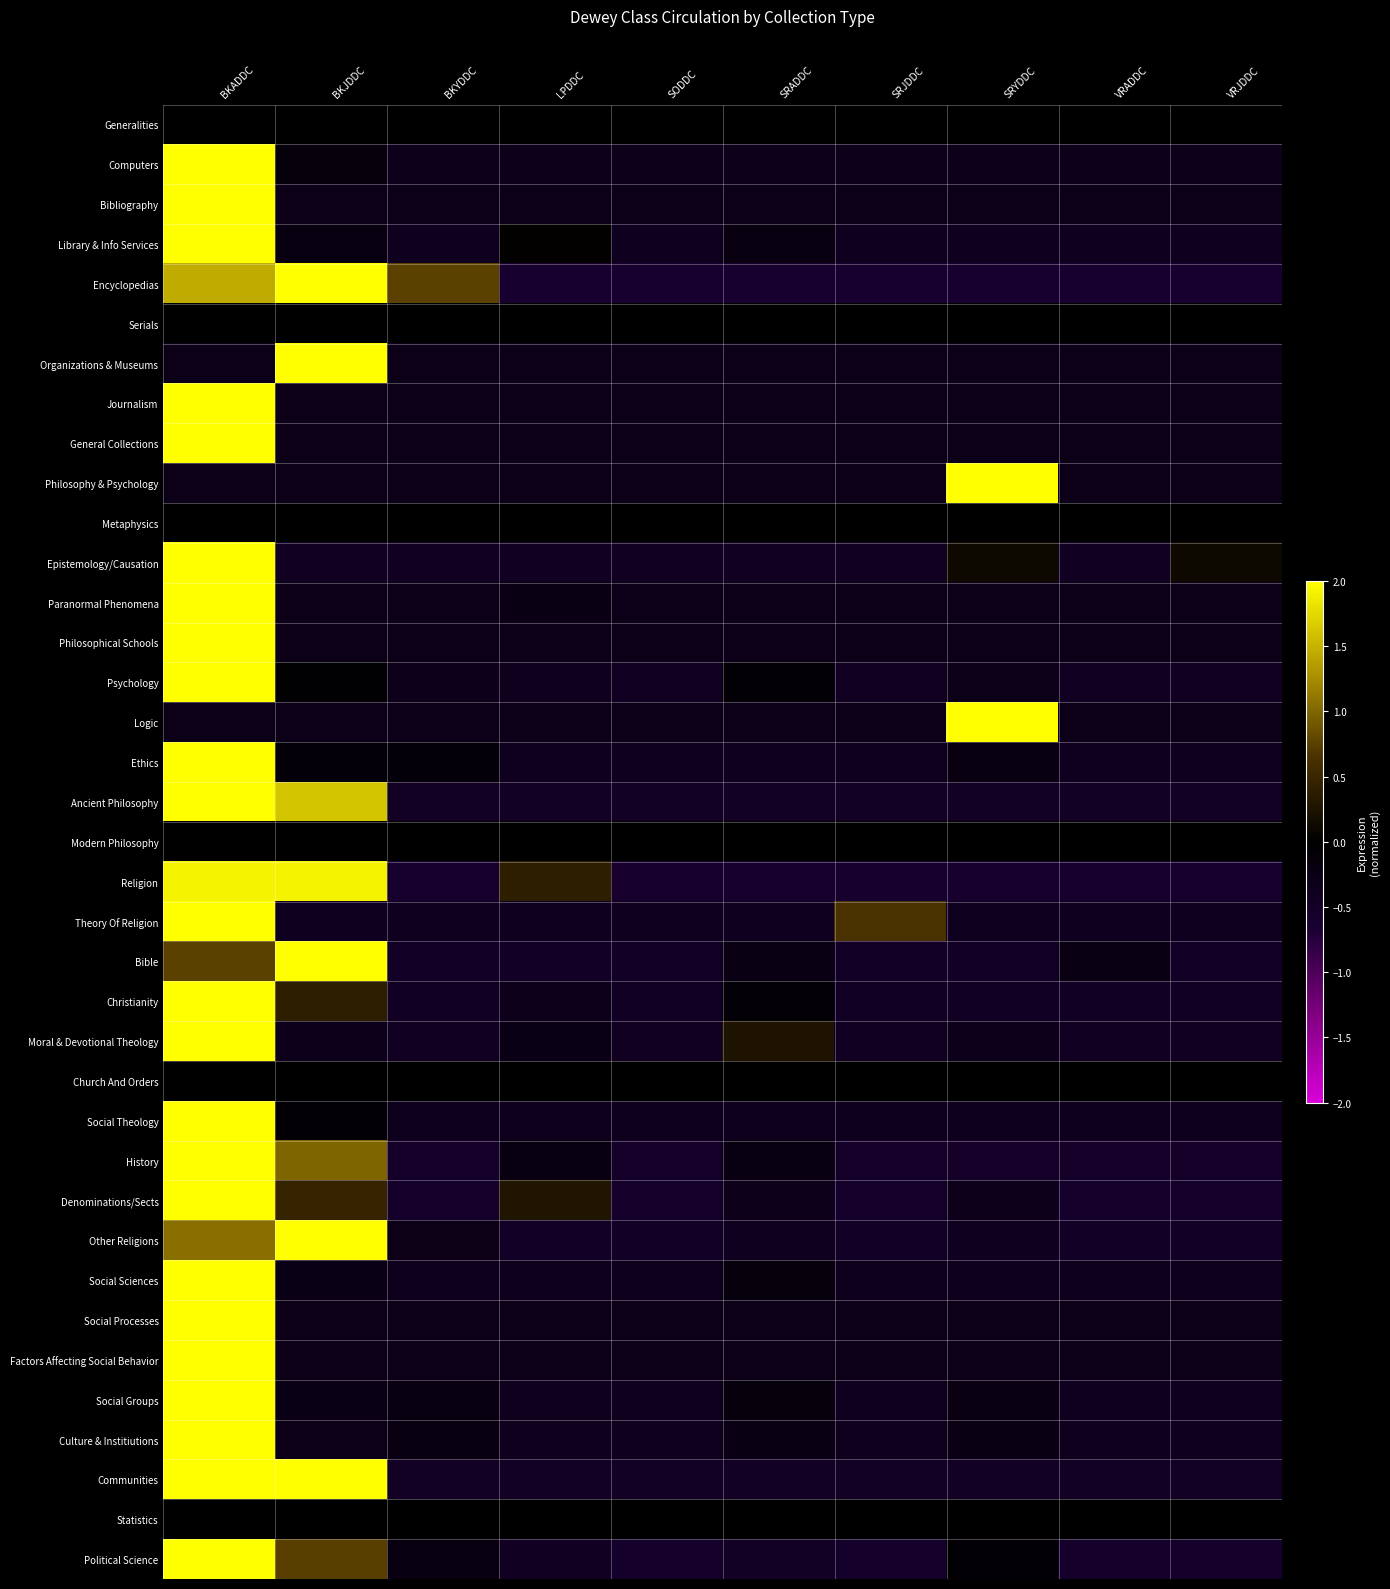

Reading left to right, list all the values displayed in this chart.

Generalities: BKADDC=0.0	BKJDDC=0.0	BKYDDC=0.0	LPDDC=0.0	SODDC=0.0	SRADDC=0.0	SRJDDC=0.0	SRYDDC=0.0	VRADDC=0.0	VRJDDC=0.0
Computers: BKADDC=3.0	BKJDDC=-0.2	BKYDDC=-0.4	LPDDC=-0.4	SODDC=-0.4	SRADDC=-0.4	SRJDDC=-0.4	SRYDDC=-0.4	VRADDC=-0.4	VRJDDC=-0.4
Bibliography: BKADDC=3.0	BKJDDC=-0.3	BKYDDC=-0.3	LPDDC=-0.3	SODDC=-0.3	SRADDC=-0.3	SRJDDC=-0.3	SRYDDC=-0.3	VRADDC=-0.3	VRJDDC=-0.3
Library & Info Services: BKADDC=3.0	BKJDDC=-0.2	BKYDDC=-0.4	LPDDC=0.0	SODDC=-0.4	SRADDC=-0.2	SRJDDC=-0.4	SRYDDC=-0.4	VRADDC=-0.4	VRJDDC=-0.4
Encyclopedias: BKADDC=1.5	BKJDDC=2.1	BKYDDC=0.8	LPDDC=-0.6	SODDC=-0.6	SRADDC=-0.6	SRJDDC=-0.6	SRYDDC=-0.6	VRADDC=-0.6	VRJDDC=-0.6
Serials: BKADDC=0.0	BKJDDC=0.0	BKYDDC=0.0	LPDDC=0.0	SODDC=0.0	SRADDC=0.0	SRJDDC=0.0	SRYDDC=0.0	VRADDC=0.0	VRJDDC=0.0
Organizations & Museums: BKADDC=-0.3	BKJDDC=3.0	BKYDDC=-0.3	LPDDC=-0.3	SODDC=-0.3	SRADDC=-0.3	SRJDDC=-0.3	SRYDDC=-0.3	VRADDC=-0.3	VRJDDC=-0.3
Journalism: BKADDC=3.0	BKJDDC=-0.3	BKYDDC=-0.3	LPDDC=-0.3	SODDC=-0.3	SRADDC=-0.3	SRJDDC=-0.3	SRYDDC=-0.3	VRADDC=-0.3	VRJDDC=-0.3
General Collections: BKADDC=3.0	BKJDDC=-0.3	BKYDDC=-0.3	LPDDC=-0.3	SODDC=-0.3	SRADDC=-0.3	SRJDDC=-0.3	SRYDDC=-0.3	VRADDC=-0.3	VRJDDC=-0.3
Philosophy & Psychology: BKADDC=-0.3	BKJDDC=-0.3	BKYDDC=-0.3	LPDDC=-0.3	SODDC=-0.3	SRADDC=-0.3	SRJDDC=-0.3	SRYDDC=3.0	VRADDC=-0.3	VRJDDC=-0.3
Metaphysics: BKADDC=0.0	BKJDDC=0.0	BKYDDC=0.0	LPDDC=0.0	SODDC=0.0	SRADDC=0.0	SRJDDC=0.0	SRYDDC=0.0	VRADDC=0.0	VRJDDC=0.0
Epistemology/Causation: BKADDC=2.9	BKJDDC=-0.5	BKYDDC=-0.5	LPDDC=-0.5	SODDC=-0.5	SRADDC=-0.5	SRJDDC=-0.5	SRYDDC=0.1	VRADDC=-0.5	VRJDDC=0.1
Paranormal Phenomena: BKADDC=3.0	BKJDDC=-0.3	BKYDDC=-0.3	LPDDC=-0.3	SODDC=-0.3	SRADDC=-0.3	SRJDDC=-0.3	SRYDDC=-0.3	VRADDC=-0.3	VRJDDC=-0.3
Philosophical Schools: BKADDC=3.0	BKJDDC=-0.3	BKYDDC=-0.3	LPDDC=-0.3	SODDC=-0.3	SRADDC=-0.3	SRJDDC=-0.3	SRYDDC=-0.3	VRADDC=-0.3	VRJDDC=-0.3
Psychology: BKADDC=3.0	BKJDDC=-0.0	BKYDDC=-0.3	LPDDC=-0.4	SODDC=-0.4	SRADDC=-0.1	SRJDDC=-0.4	SRYDDC=-0.3	VRADDC=-0.4	VRJDDC=-0.4
Logic: BKADDC=-0.3	BKJDDC=-0.3	BKYDDC=-0.3	LPDDC=-0.3	SODDC=-0.3	SRADDC=-0.3	SRJDDC=-0.3	SRYDDC=3.0	VRADDC=-0.3	VRJDDC=-0.3
Ethics: BKADDC=3.0	BKJDDC=-0.1	BKYDDC=-0.1	LPDDC=-0.4	SODDC=-0.4	SRADDC=-0.4	SRJDDC=-0.4	SRYDDC=-0.2	VRADDC=-0.4	VRJDDC=-0.4
Ancient Philosophy: BKADDC=2.3	BKJDDC=1.6	BKYDDC=-0.5	LPDDC=-0.5	SODDC=-0.5	SRADDC=-0.5	SRJDDC=-0.5	SRYDDC=-0.5	VRADDC=-0.5	VRJDDC=-0.5
Modern Philosophy: BKADDC=0.0	BKJDDC=0.0	BKYDDC=0.0	LPDDC=0.0	SODDC=0.0	SRADDC=0.0	SRJDDC=0.0	SRYDDC=0.0	VRADDC=0.0	VRJDDC=0.0
Religion: BKADDC=1.9	BKJDDC=1.9	BKYDDC=-0.6	LPDDC=0.4	SODDC=-0.6	SRADDC=-0.6	SRJDDC=-0.6	SRYDDC=-0.6	VRADDC=-0.6	VRJDDC=-0.6
Theory Of Religion: BKADDC=2.8	BKJDDC=-0.4	BKYDDC=-0.4	LPDDC=-0.4	SODDC=-0.4	SRADDC=-0.4	SRJDDC=0.7	SRYDDC=-0.4	VRADDC=-0.4	VRJDDC=-0.4
Bible: BKADDC=0.8	BKJDDC=2.8	BKYDDC=-0.5	LPDDC=-0.5	SODDC=-0.5	SRADDC=-0.3	SRJDDC=-0.5	SRYDDC=-0.5	VRADDC=-0.3	VRJDDC=-0.5
Christianity: BKADDC=2.9	BKJDDC=0.4	BKYDDC=-0.5	LPDDC=-0.3	SODDC=-0.5	SRADDC=-0.1	SRJDDC=-0.5	SRYDDC=-0.5	VRADDC=-0.5	VRJDDC=-0.5
Moral & Devotional Theology: BKADDC=2.9	BKJDDC=-0.3	BKYDDC=-0.4	LPDDC=-0.3	SODDC=-0.4	SRADDC=0.3	SRJDDC=-0.4	SRYDDC=-0.3	VRADDC=-0.4	VRJDDC=-0.4
Church And Orders: BKADDC=0.0	BKJDDC=0.0	BKYDDC=0.0	LPDDC=0.0	SODDC=0.0	SRADDC=0.0	SRJDDC=0.0	SRYDDC=0.0	VRADDC=0.0	VRJDDC=0.0
Social Theology: BKADDC=3.0	BKJDDC=-0.1	BKYDDC=-0.4	LPDDC=-0.4	SODDC=-0.4	SRADDC=-0.4	SRJDDC=-0.4	SRYDDC=-0.4	VRADDC=-0.4	VRJDDC=-0.4
History: BKADDC=2.7	BKJDDC=1.0	BKYDDC=-0.5	LPDDC=-0.2	SODDC=-0.5	SRADDC=-0.2	SRJDDC=-0.5	SRYDDC=-0.5	VRADDC=-0.5	VRJDDC=-0.5
Denominations/Sects: BKADDC=2.8	BKJDDC=0.5	BKYDDC=-0.6	LPDDC=0.3	SODDC=-0.6	SRADDC=-0.4	SRJDDC=-0.6	SRYDDC=-0.4	VRADDC=-0.6	VRJDDC=-0.6
Other Religions: BKADDC=1.1	BKJDDC=2.7	BKYDDC=-0.3	LPDDC=-0.5	SODDC=-0.5	SRADDC=-0.4	SRJDDC=-0.5	SRYDDC=-0.4	VRADDC=-0.5	VRJDDC=-0.5
Social Sciences: BKADDC=3.0	BKJDDC=-0.3	BKYDDC=-0.4	LPDDC=-0.4	SODDC=-0.4	SRADDC=-0.2	SRJDDC=-0.4	SRYDDC=-0.4	VRADDC=-0.4	VRJDDC=-0.4
Social Processes: BKADDC=3.0	BKJDDC=-0.3	BKYDDC=-0.3	LPDDC=-0.3	SODDC=-0.3	SRADDC=-0.3	SRJDDC=-0.3	SRYDDC=-0.3	VRADDC=-0.3	VRJDDC=-0.3
Factors Affecting Social Behavior: BKADDC=3.0	BKJDDC=-0.3	BKYDDC=-0.3	LPDDC=-0.3	SODDC=-0.3	SRADDC=-0.3	SRJDDC=-0.3	SRYDDC=-0.3	VRADDC=-0.3	VRJDDC=-0.3
Social Groups: BKADDC=3.0	BKJDDC=-0.3	BKYDDC=-0.2	LPDDC=-0.4	SODDC=-0.4	SRADDC=-0.2	SRJDDC=-0.4	SRYDDC=-0.2	VRADDC=-0.4	VRJDDC=-0.4
Culture & Institiutions: BKADDC=3.0	BKJDDC=-0.3	BKYDDC=-0.2	LPDDC=-0.4	SODDC=-0.4	SRADDC=-0.3	SRJDDC=-0.4	SRYDDC=-0.3	VRADDC=-0.4	VRJDDC=-0.4
Communities: BKADDC=2.0	BKJDDC=2.0	BKYDDC=-0.5	LPDDC=-0.5	SODDC=-0.5	SRADDC=-0.5	SRJDDC=-0.5	SRYDDC=-0.5	VRADDC=-0.5	VRJDDC=-0.5
Statistics: BKADDC=0.0	BKJDDC=0.0	BKYDDC=0.0	LPDDC=0.0	SODDC=0.0	SRADDC=0.0	SRJDDC=0.0	SRYDDC=0.0	VRADDC=0.0	VRJDDC=0.0
Political Science: BKADDC=2.8	BKJDDC=0.7	BKYDDC=-0.2	LPDDC=-0.4	SODDC=-0.6	SRADDC=-0.5	SRJDDC=-0.6	SRYDDC=-0.1	VRADDC=-0.6	VRJDDC=-0.6